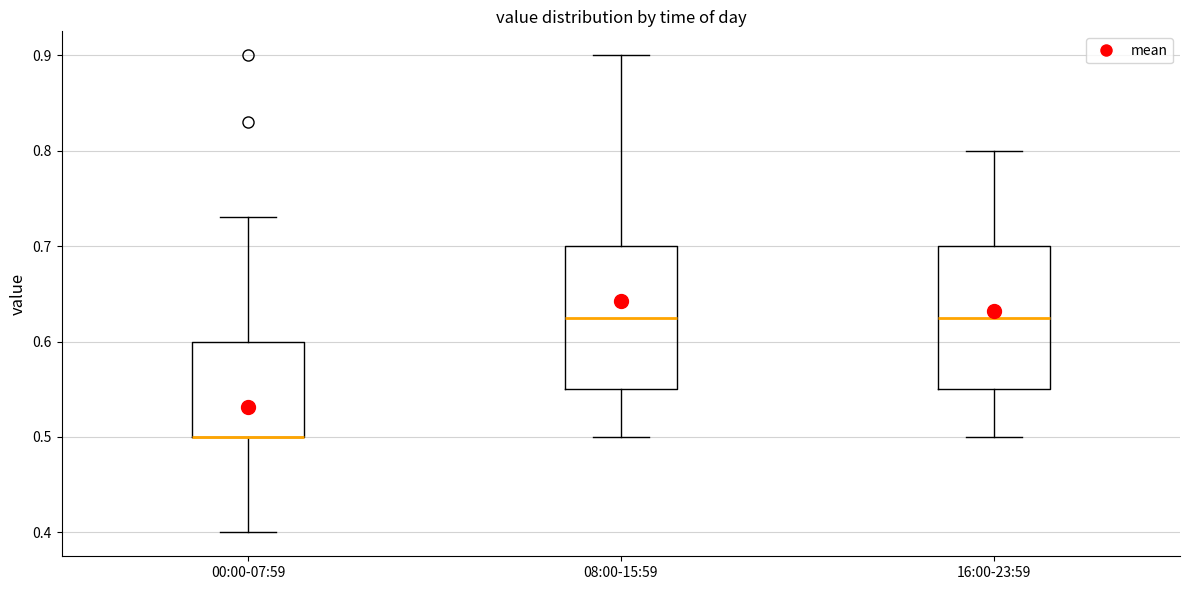

Where is the upper edge of the box for 00:00-07:59 on the y-axis? The values are not printed on the chart, so give them approximately, as read against the axis.

0.60